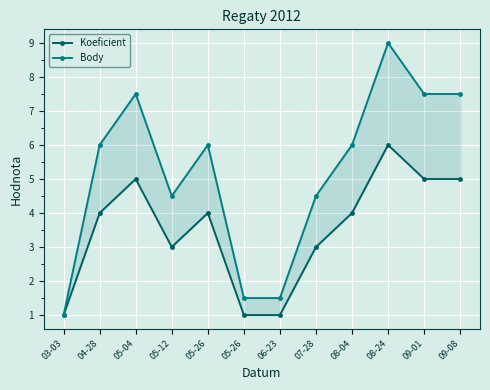

Reading right to left, what are all the values shown in this chart?

Koeficient: 09-08=5.0	09-01=5.0	08-24=6.0	08-04=4.0	07-28=3.0	06-23=1.0	05-26=1.0	05-26=4.0	05-12=3.0	05-04=5.0	04-28=4.0	03-03=1.0
Body: 09-08=7.5	09-01=7.5	08-24=9.0	08-04=6.0	07-28=4.5	06-23=1.5	05-26=1.5	05-26=6.0	05-12=4.5	05-04=7.5	04-28=6.0	03-03=1.0